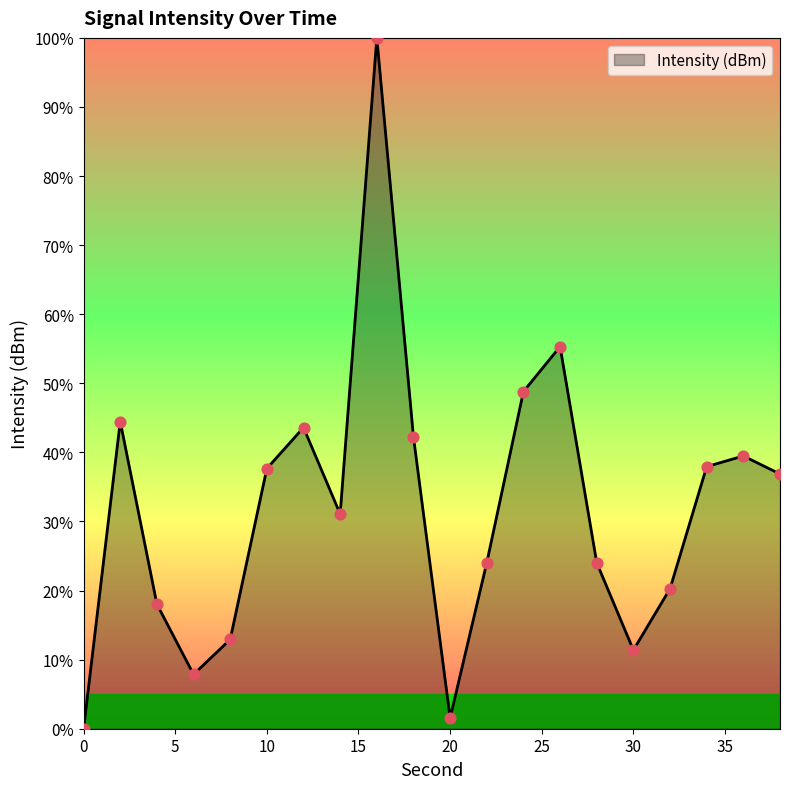

What is the maximum value shown in the chart?

100.0